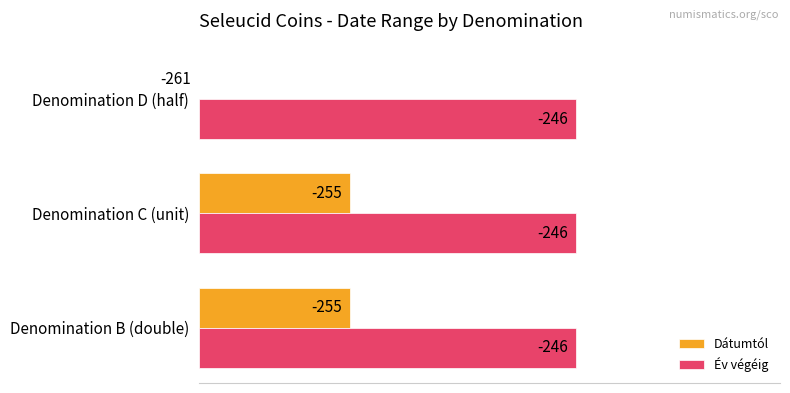

What are all the series names shown in the legend?

Dátumtól, Év végéig